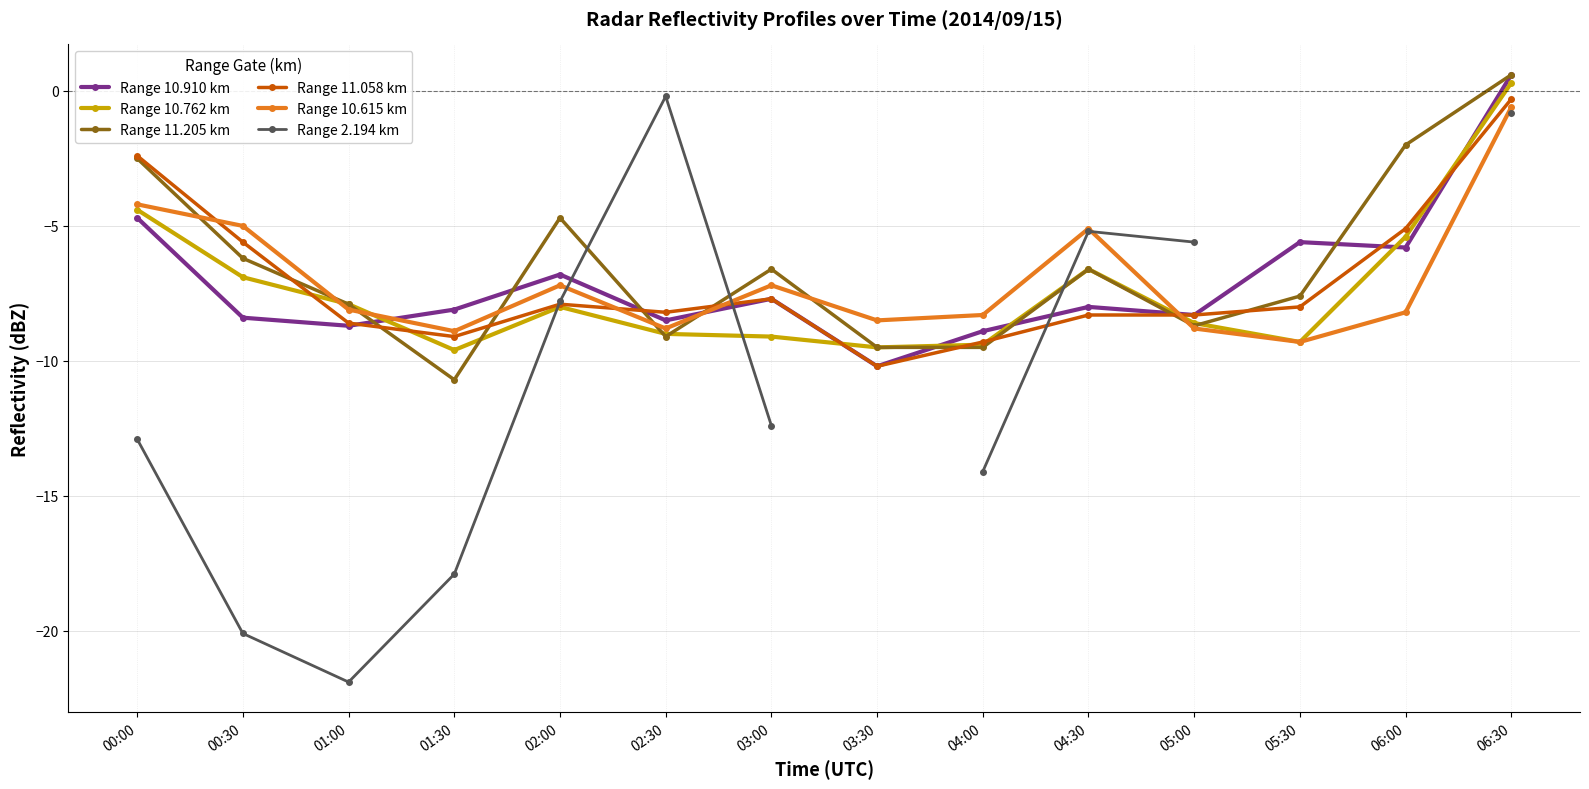

Between 04:00 and 05:00, which series saw the biggest shift?

Range 2.194 km